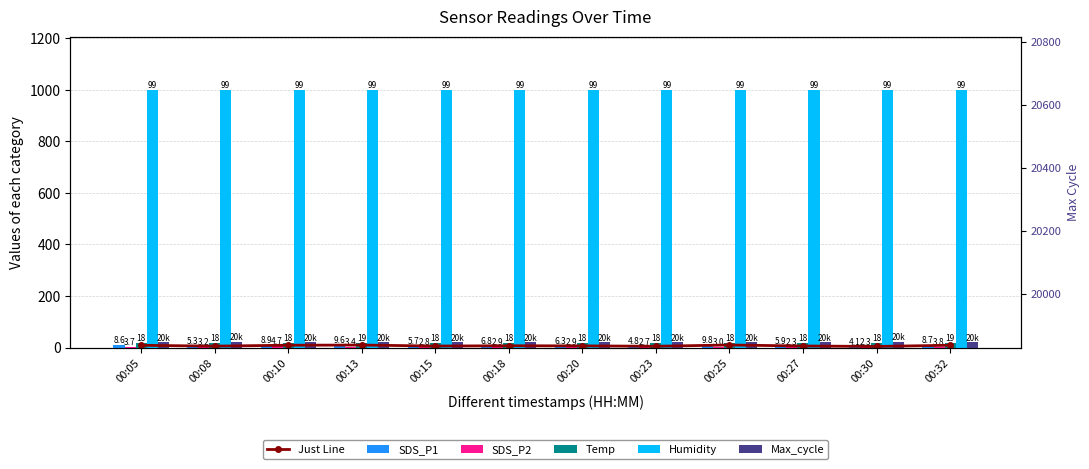

What is the highest value of the Just Line series?

9.8